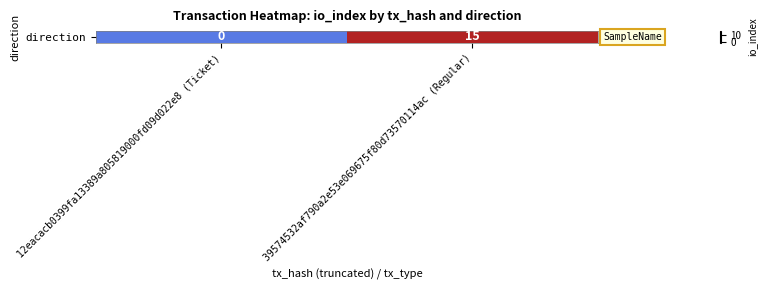

How many values are above zero?

1